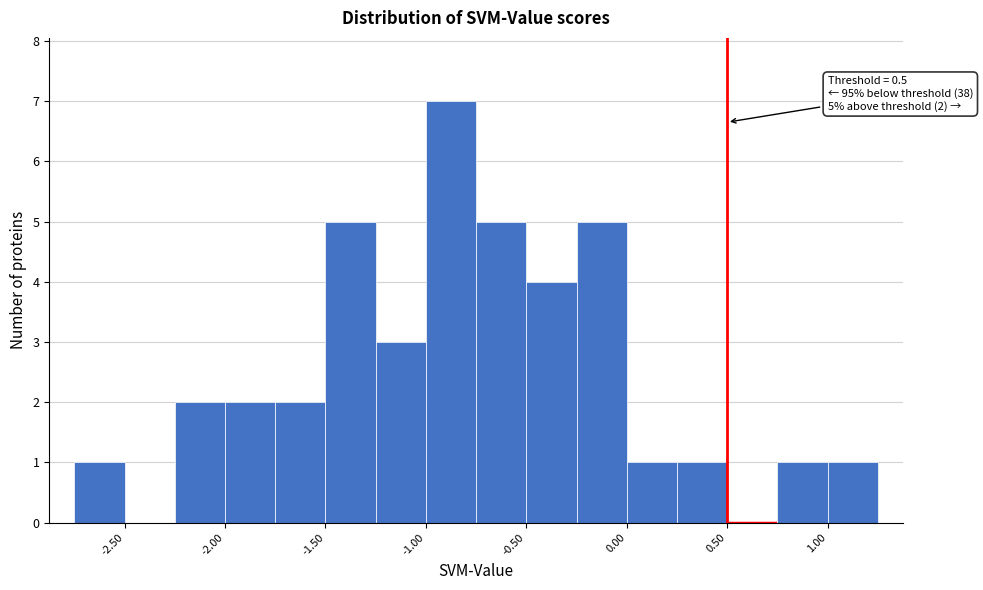

Over which range of the x-axis is the bar tallest?

-1.00 to -0.75